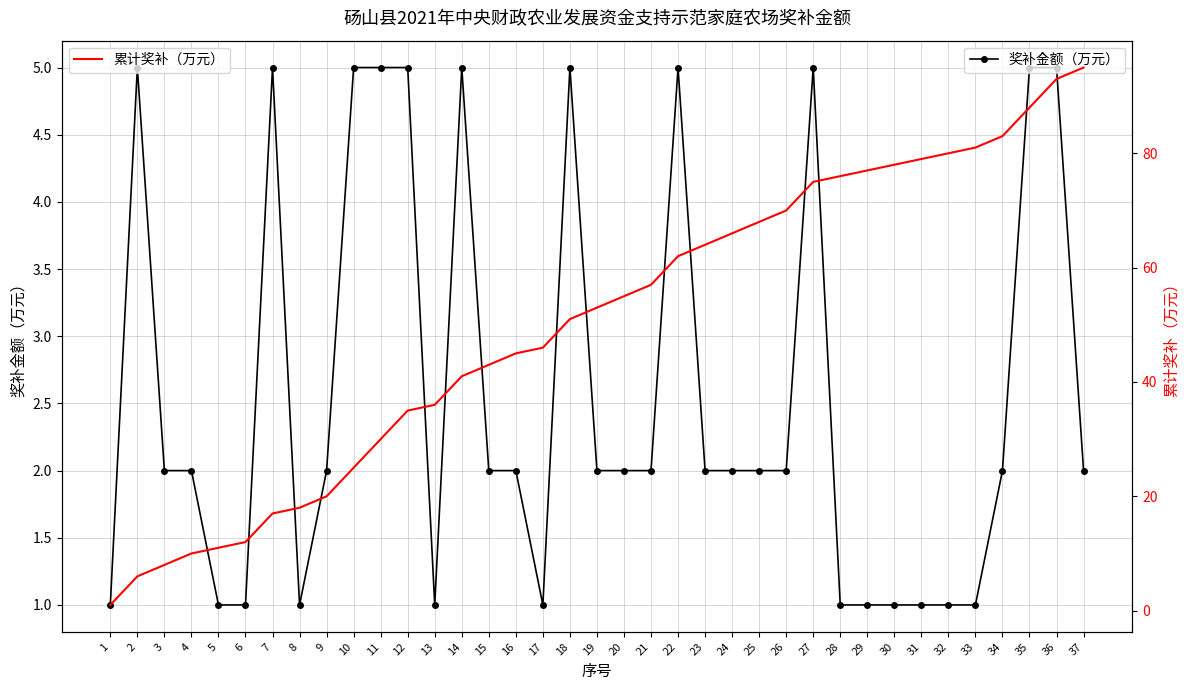

Where is 累计奖补（万元） nearest to the value 48?

17